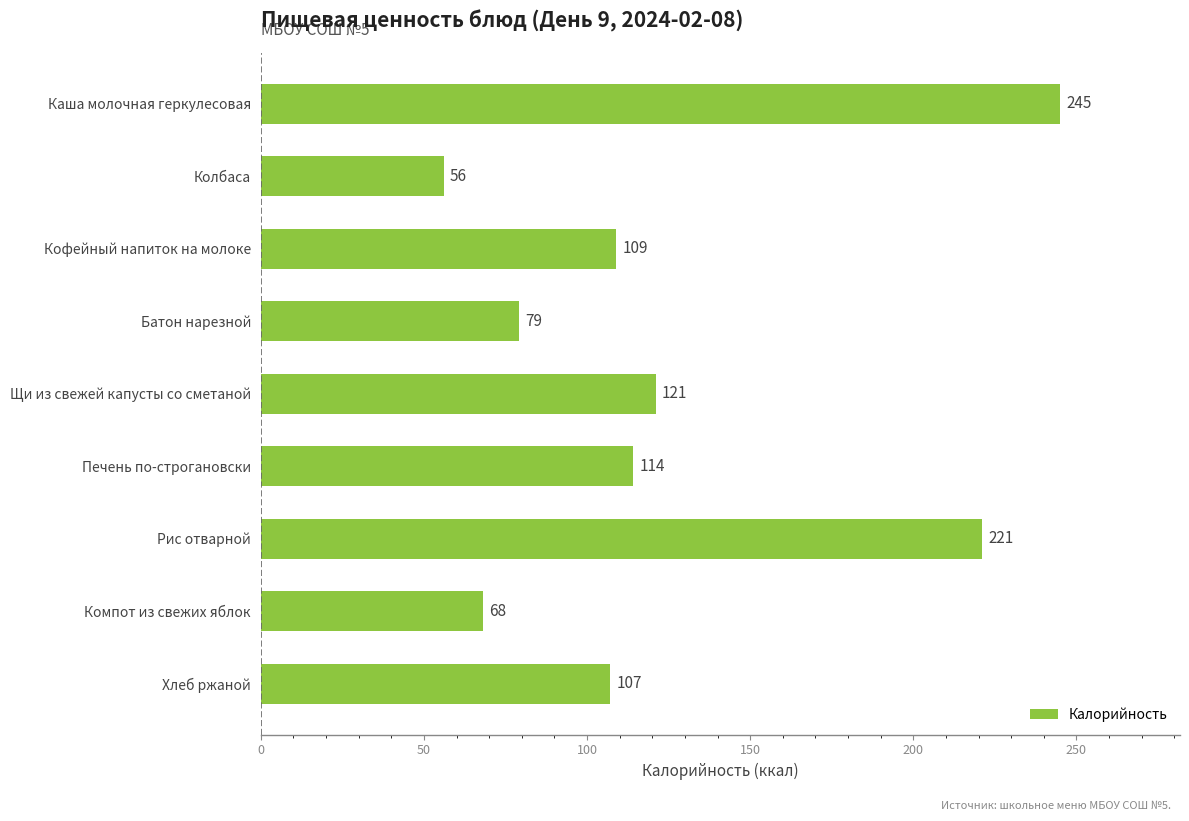

Reading bottom to top, list all the values displayed in this chart.

Хлеб ржаной=107	Компот из свежих яблок=68	Рис отварной=221	Печень по-строгановски=114	Щи из свежей капусты со сметаной=121	Батон нарезной=79	Кофейный напиток на молоке=109	Колбаса=56	Каша молочная геркулесовая=245